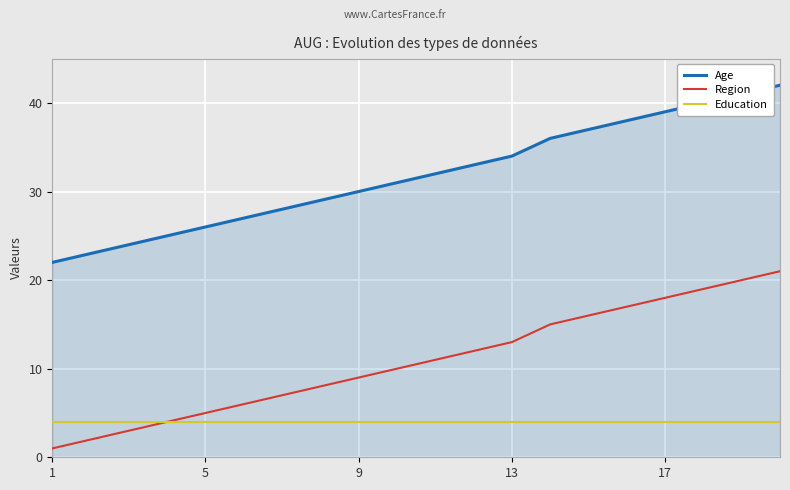

List the series in order of their peak value, highest first.

Age, Region, Education